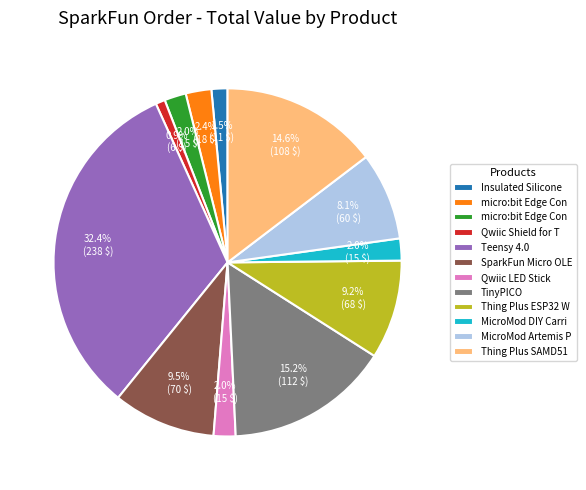

Does any single category account for the majority?

No